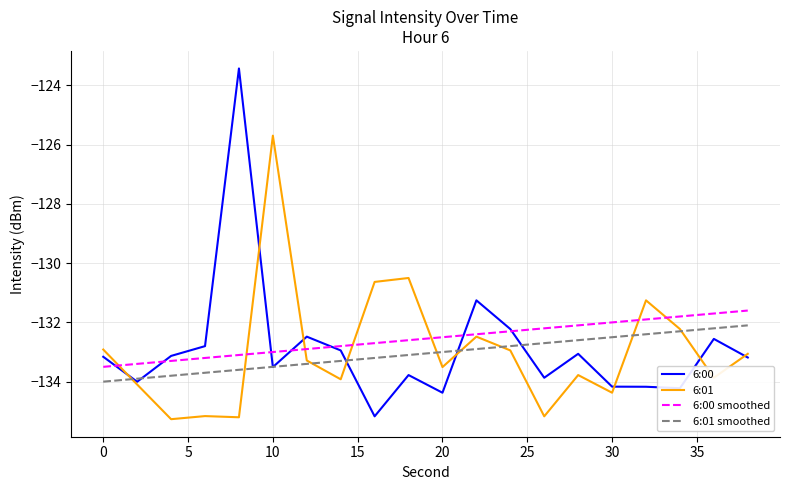

What is the greatest value displayed?

-123.4